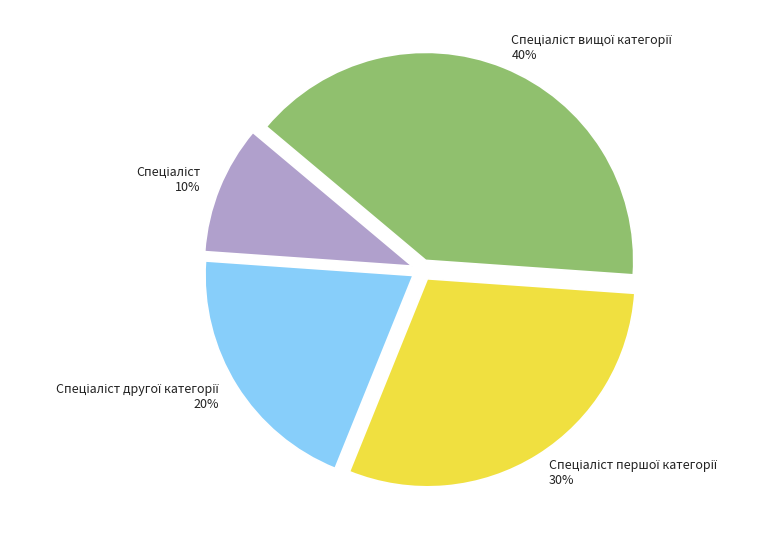

Does any single category account for the majority?

No